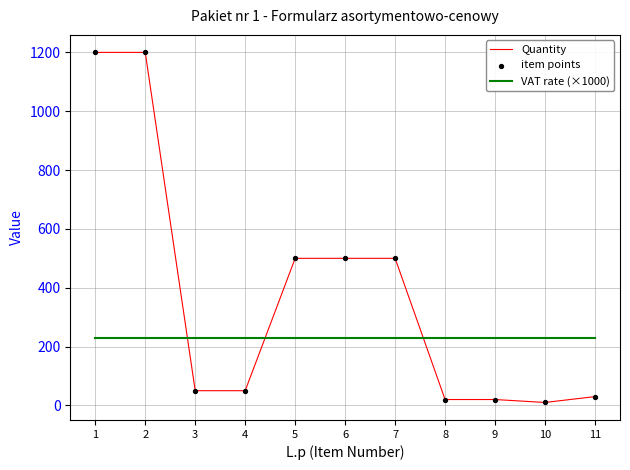

What is the total value across all series at 9?

250